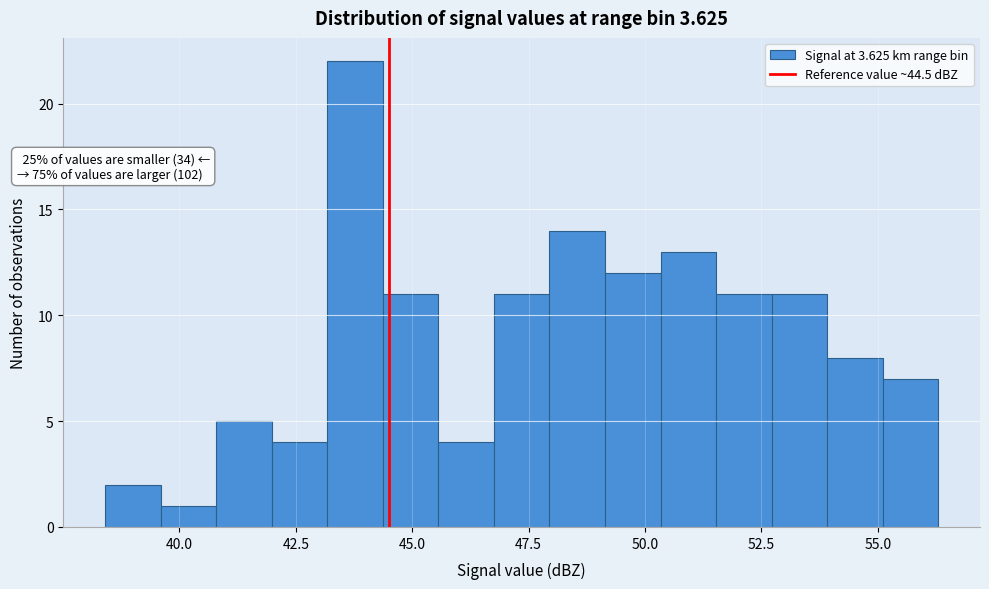

Read against the x-axis, roughly where is the centre of the tallest bar?

44.0